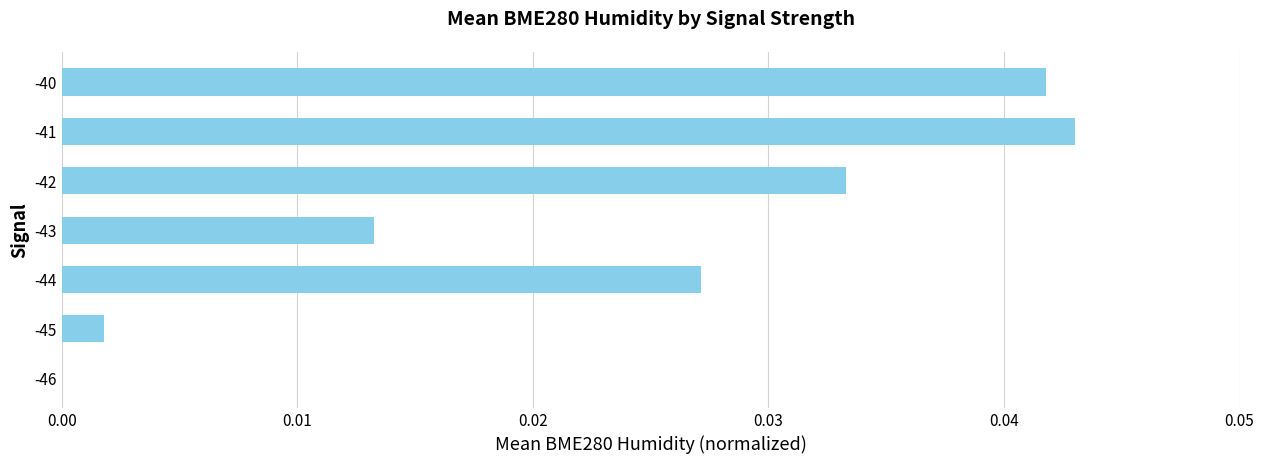

Which label corresponds to the largest value in the chart?

-41